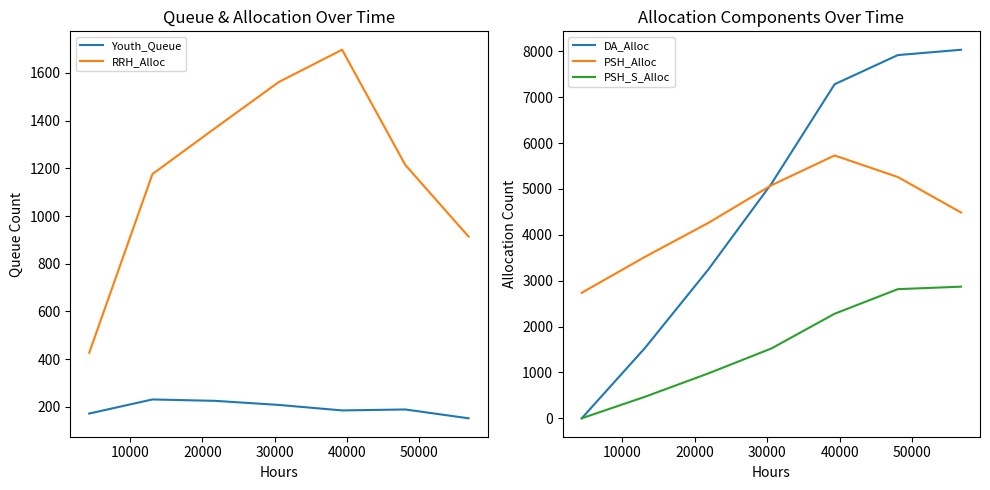

True or false: PSH_S_Alloc and PSH_Alloc intersect in this chart.

False